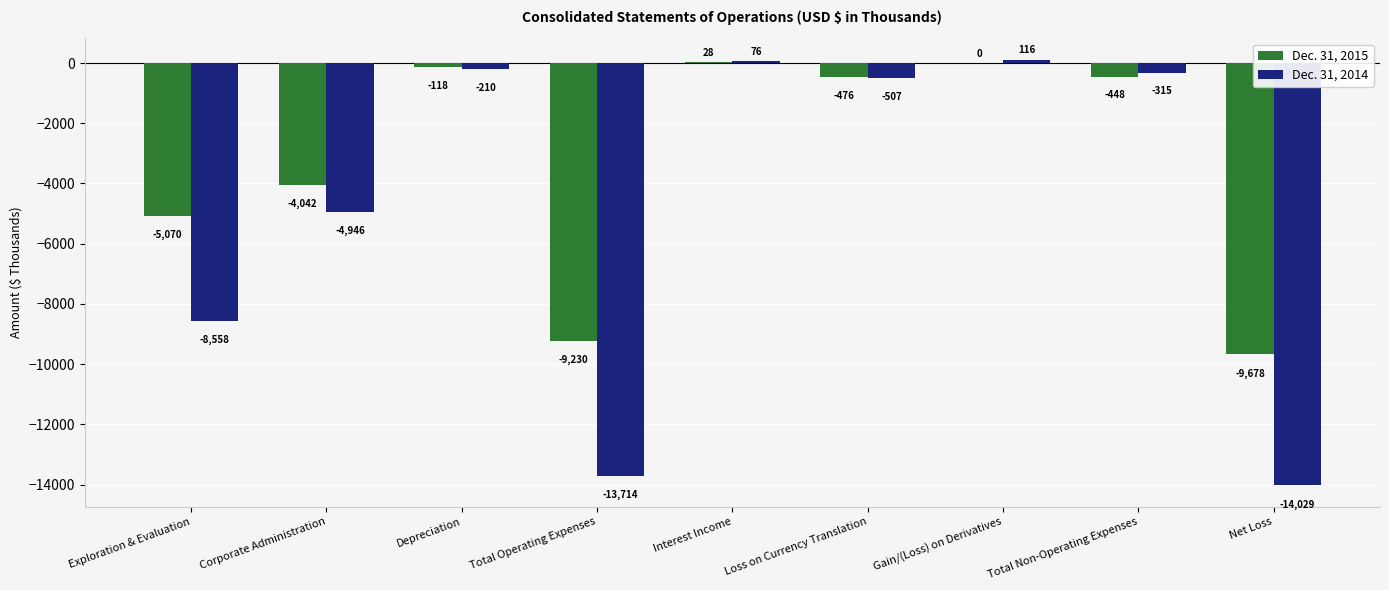

Where is Dec. 31, 2015 nearest to the value -4825?

Exploration & Evaluation